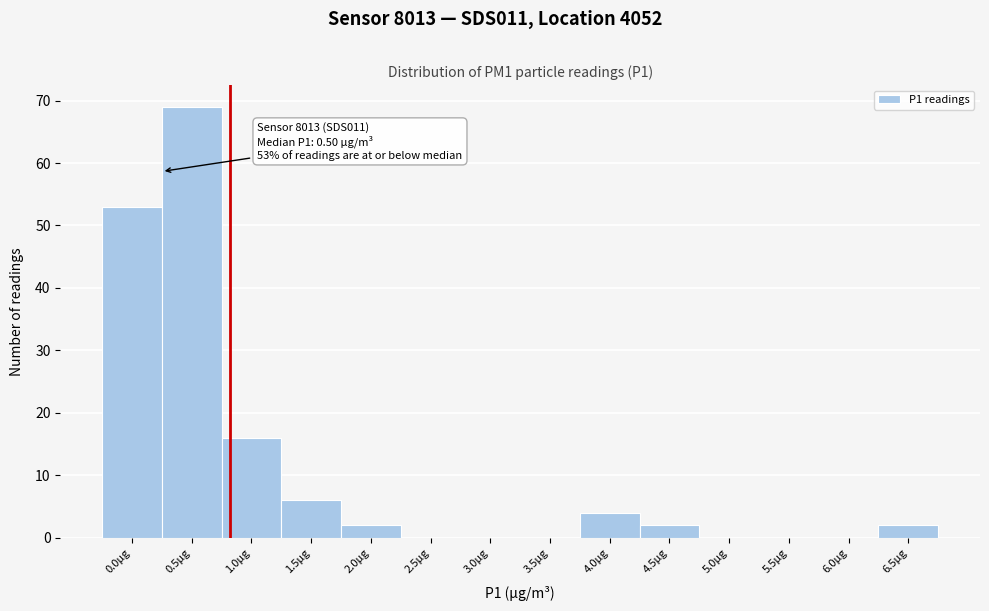

Reading right to left, what are all the values shown in this chart?

6.5µg=2	6.0µg=0	5.5µg=0	5.0µg=0	4.5µg=2	4.0µg=4	3.5µg=0	3.0µg=0	2.5µg=0	2.0µg=2	1.5µg=6	1.0µg=16	0.5µg=69	0.0µg=53